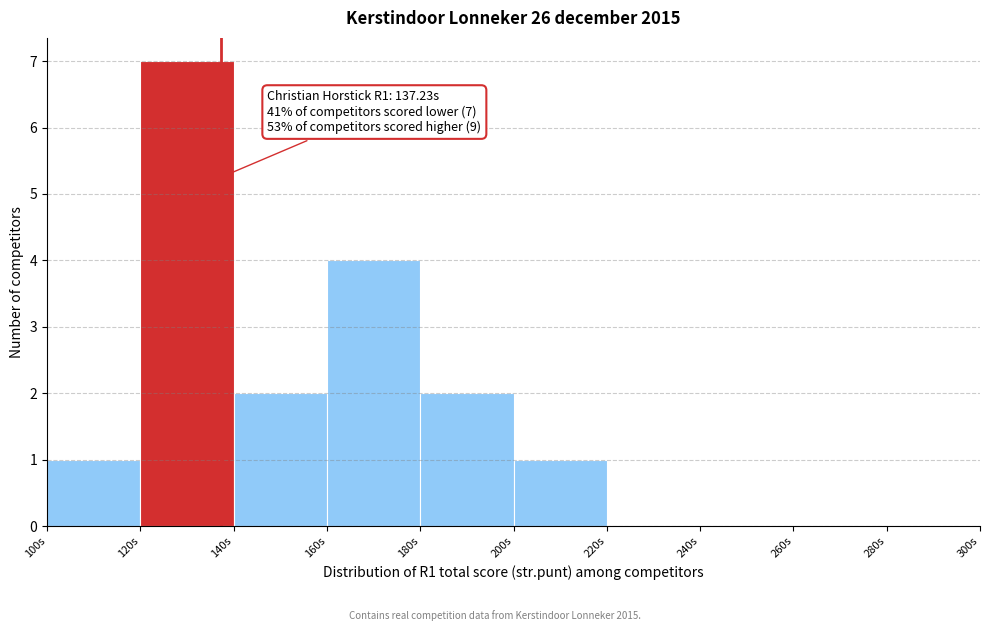

Over which range of the x-axis is the bar tallest?

120 to 140